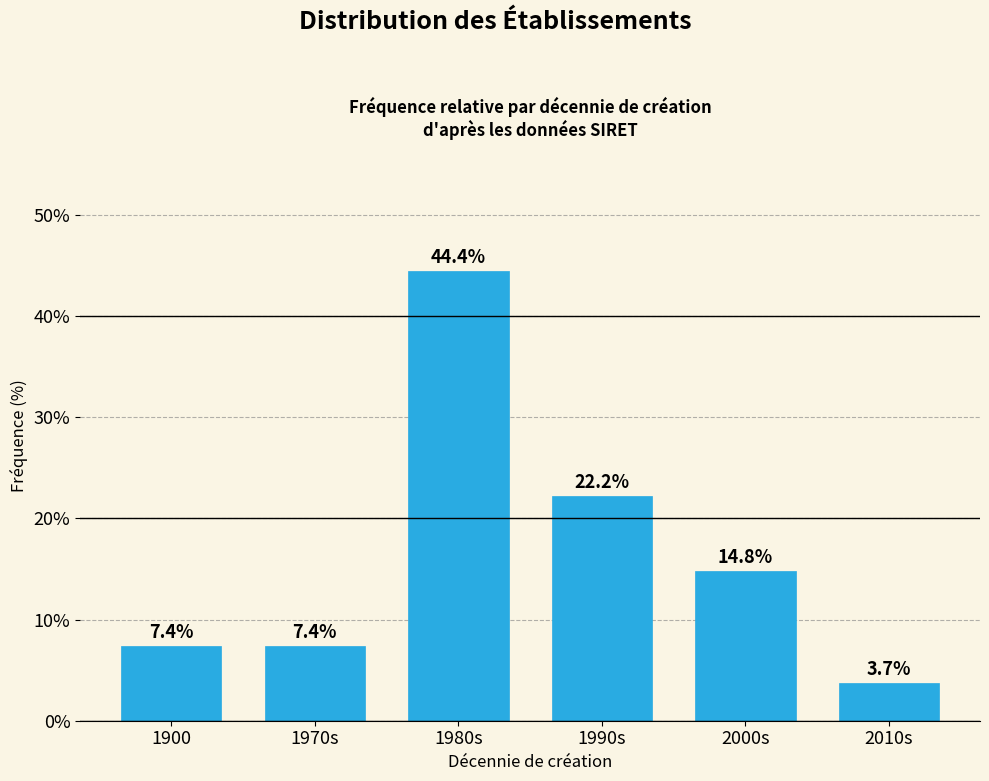

Reading right to left, transcribe all the data shown in this chart.

3.7	14.8	22.2	44.4	7.4	7.4